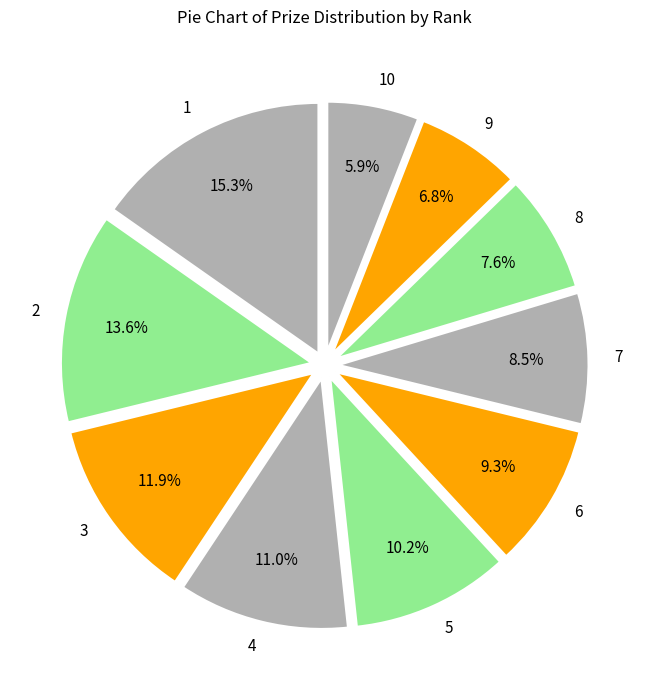

What percentage is the 8 slice, to the nearest percent?

8%